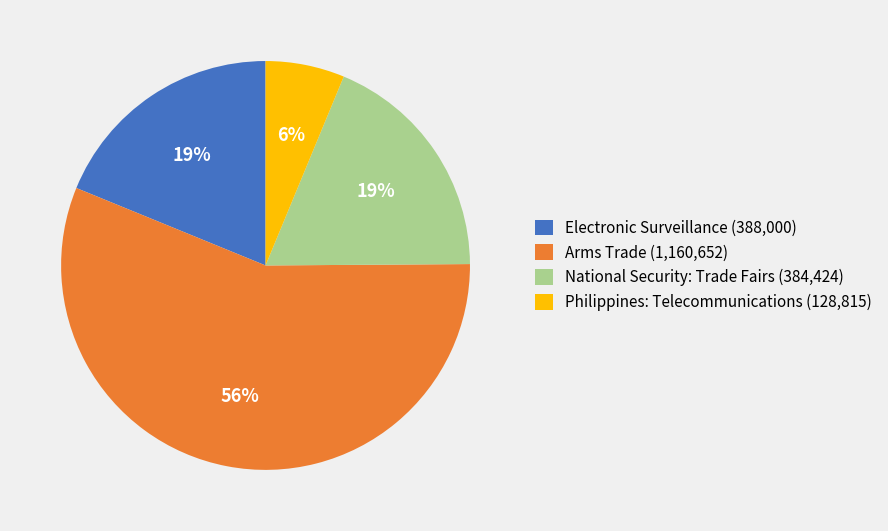

The Electronic Surveillance (388,000) slice represents 29% of the pie. True or false?

False